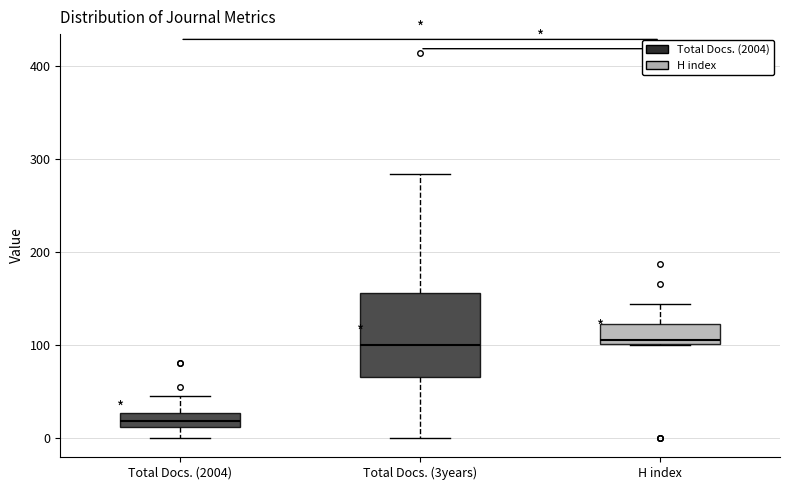

Comparing the boxes themselves (not the whiskers), which one is the tallest?

Total Docs. (3years)